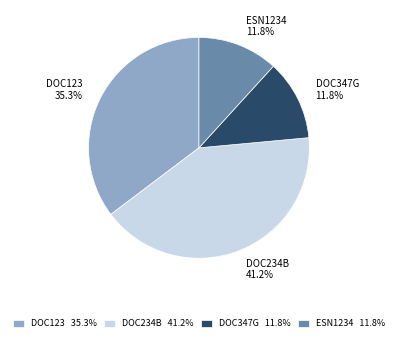

The DOC234B slice represents 41% of the pie. True or false?

True